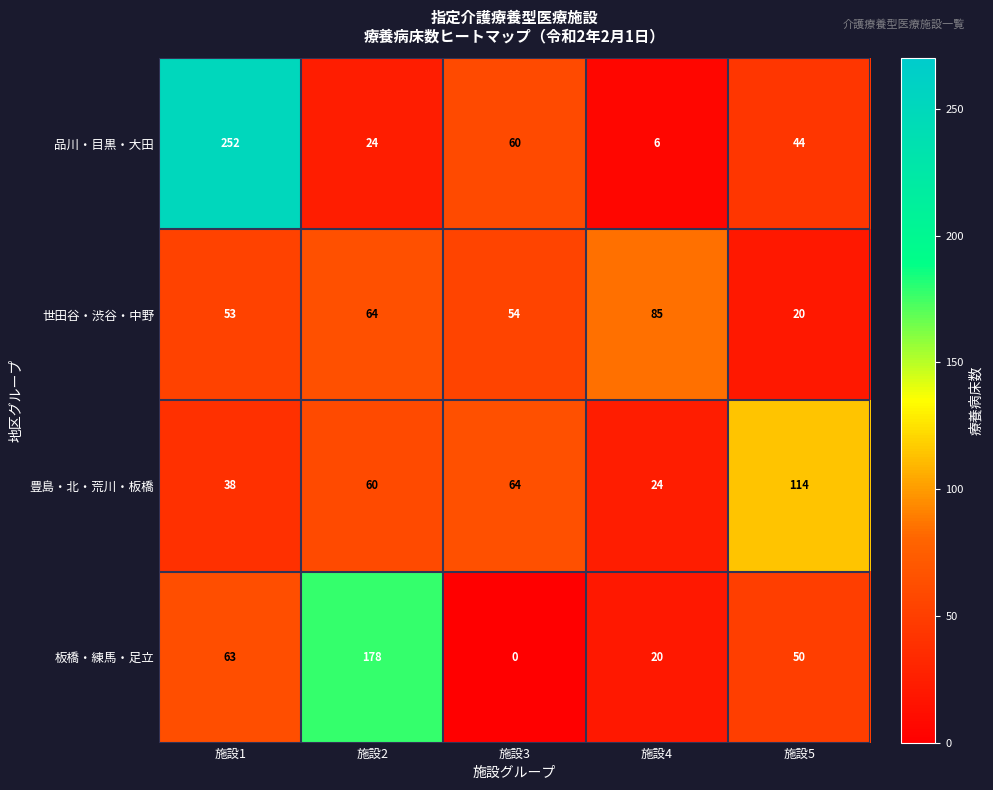

True or false: 板橋・練馬・足立 has a value of 305 at 施設2.

False